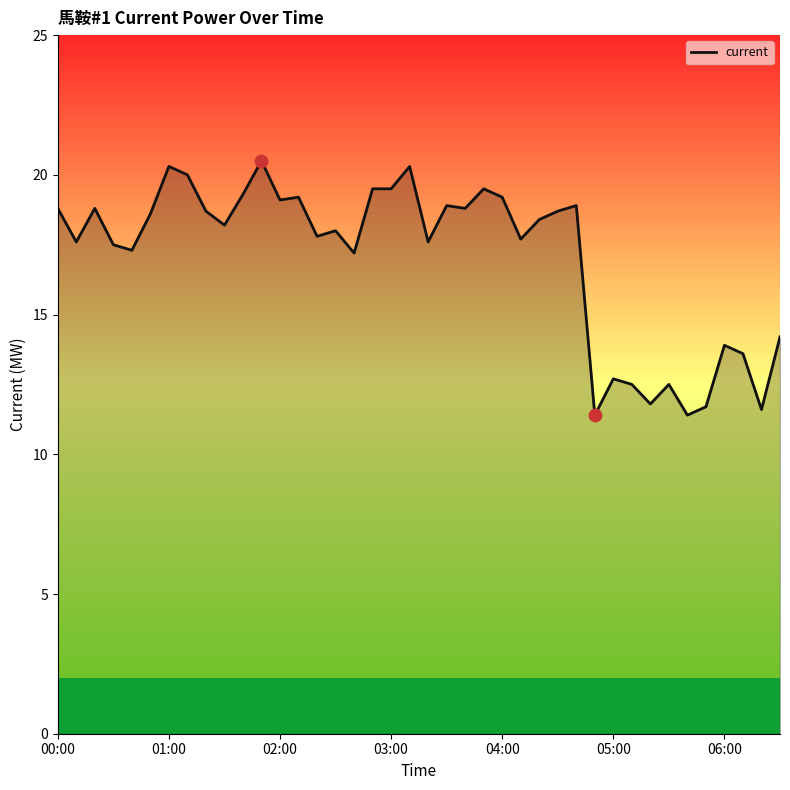

Approximately how many times larger is the value at 39 compared to 27?

0.8